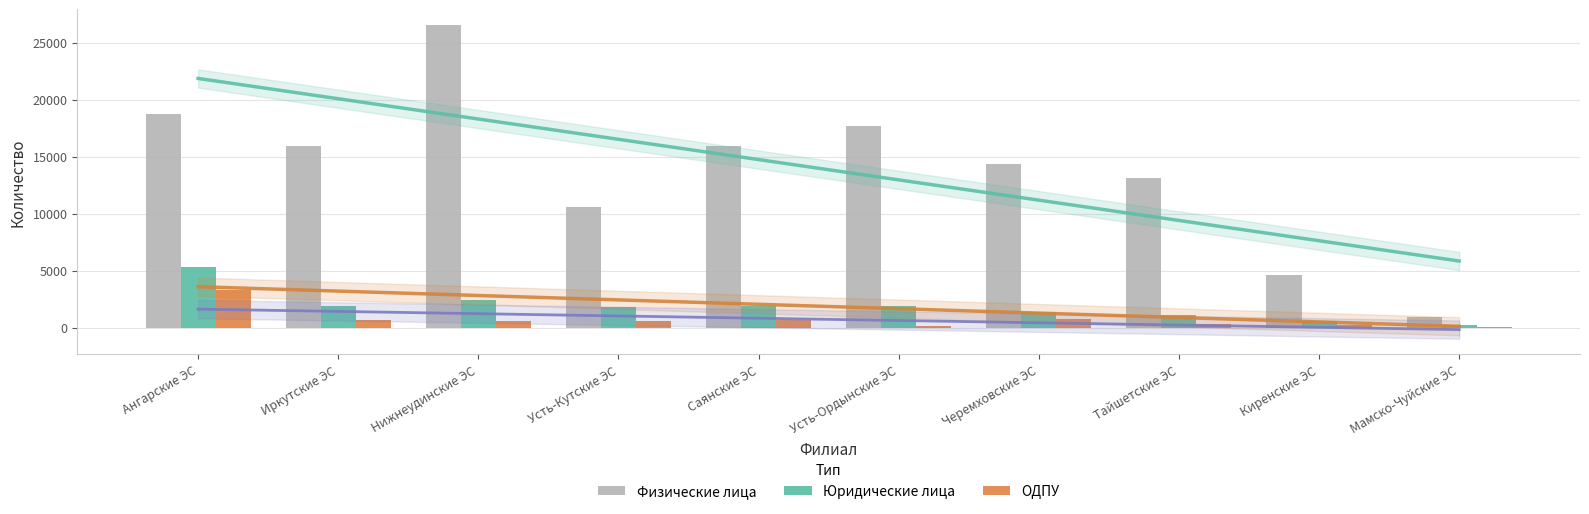

What is the difference between the maximum and minimum values in the ОДПУ series?

3178